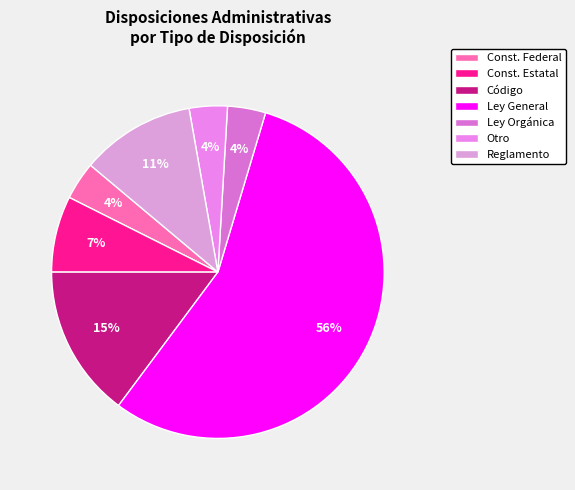

To the nearest percent, what portion does Código represent?

15%